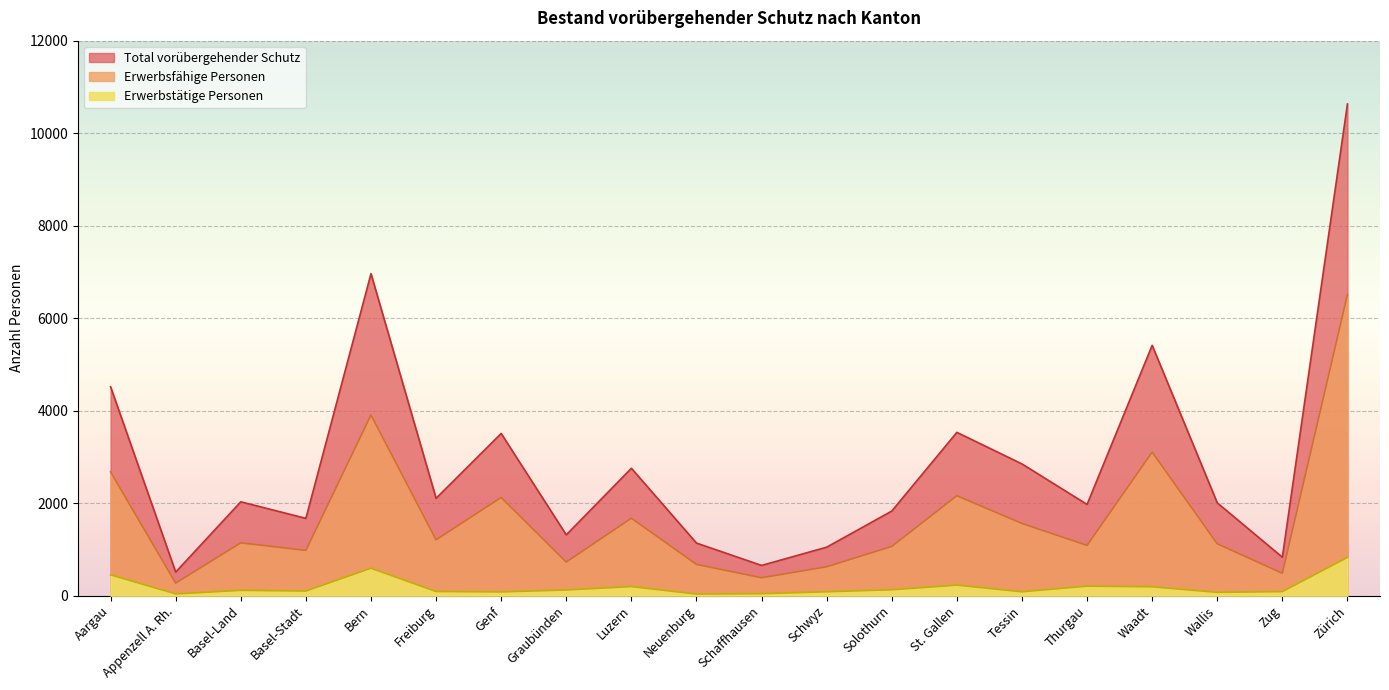

What is the difference between the highest and lowest values at Graubünden?

1192